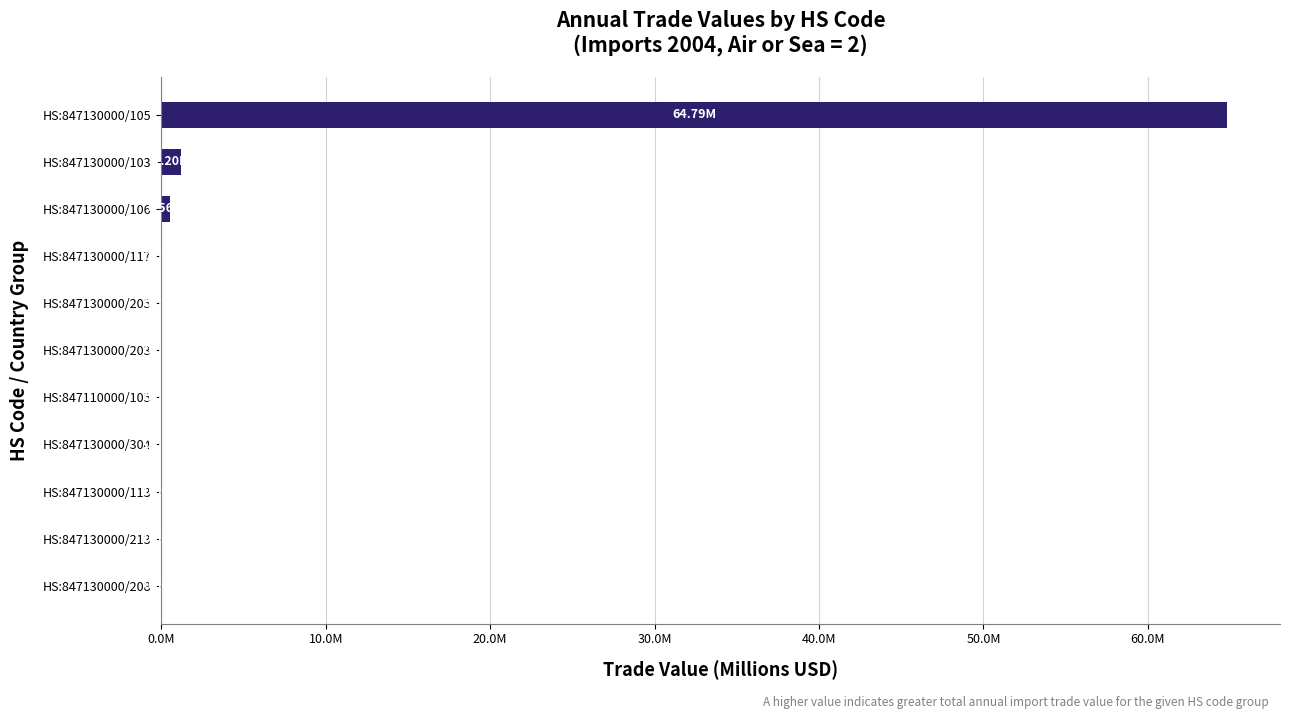

Are the bars horizontal?

Yes